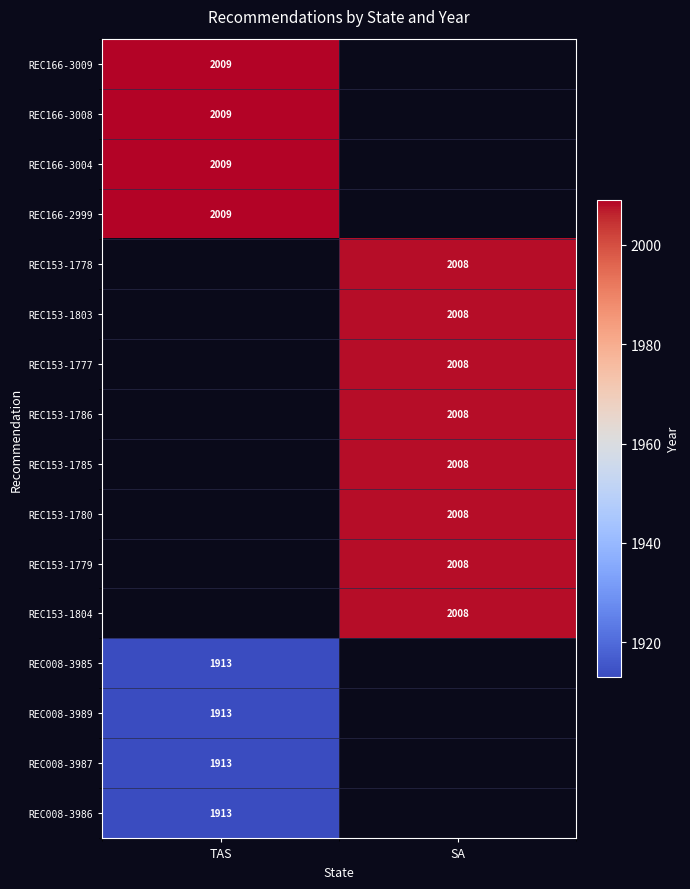

True or false: REC153-1785 has a value of 3502 at SA.

False